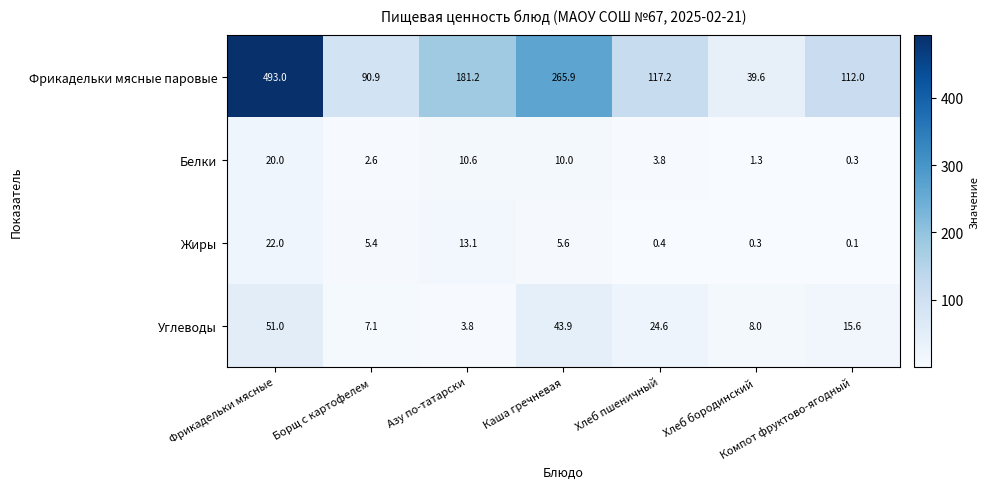

The value of Фрикадельки мясные паровые at Каша гречневая is 111.0. True or false?

False